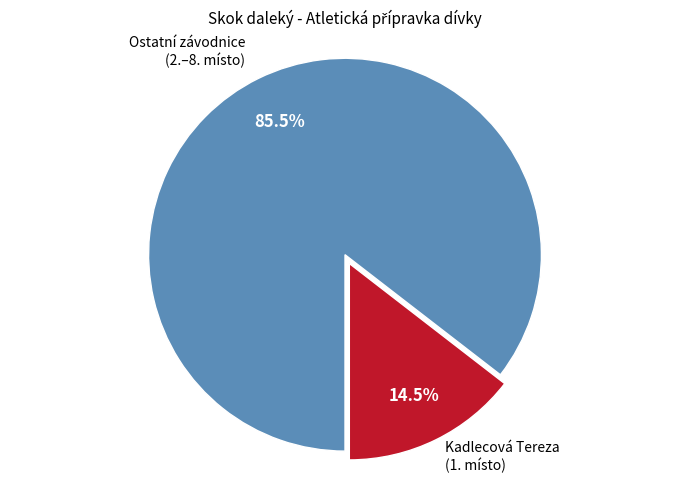

Between Kadlecová Tereza (1. místo) and Ostatní závodnice (2.–8. místo), which is larger?

Ostatní závodnice (2.–8. místo)